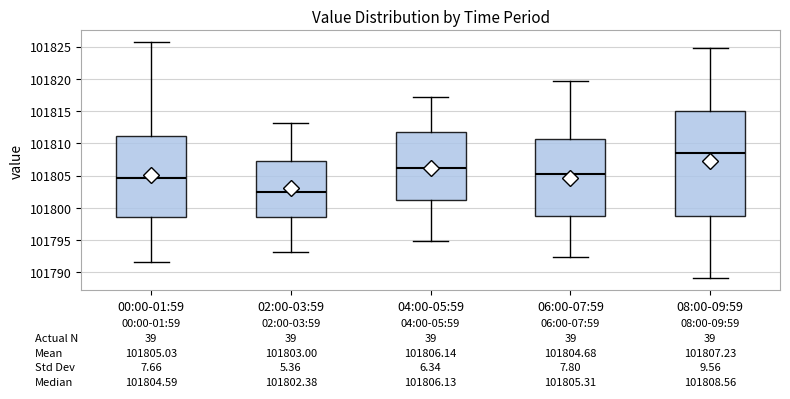

Which box's median line is the lowest?

02:00-03:59